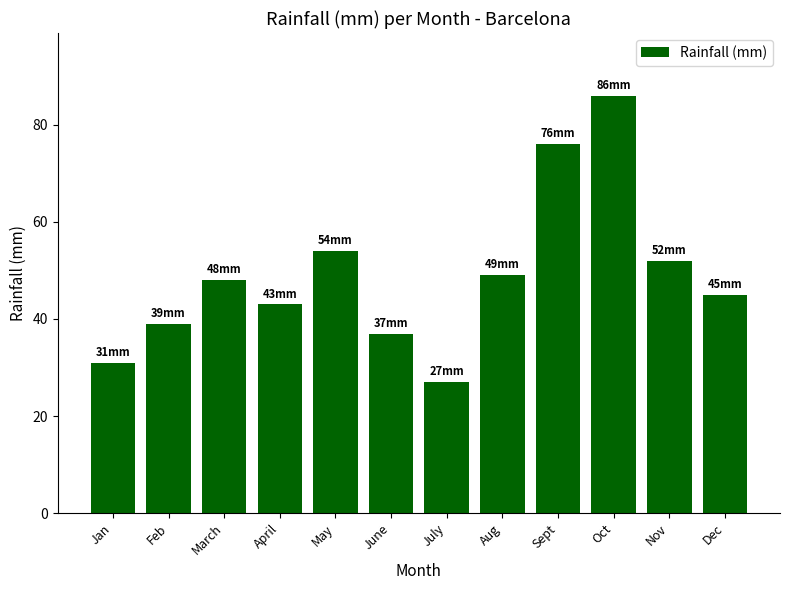

How many values are below 48?

6